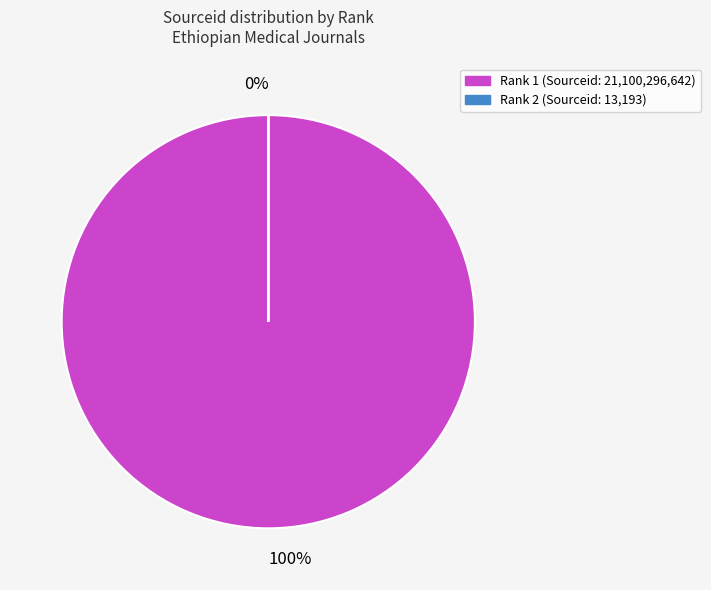

Rank the categories by value from highest to lowest.

1, 2